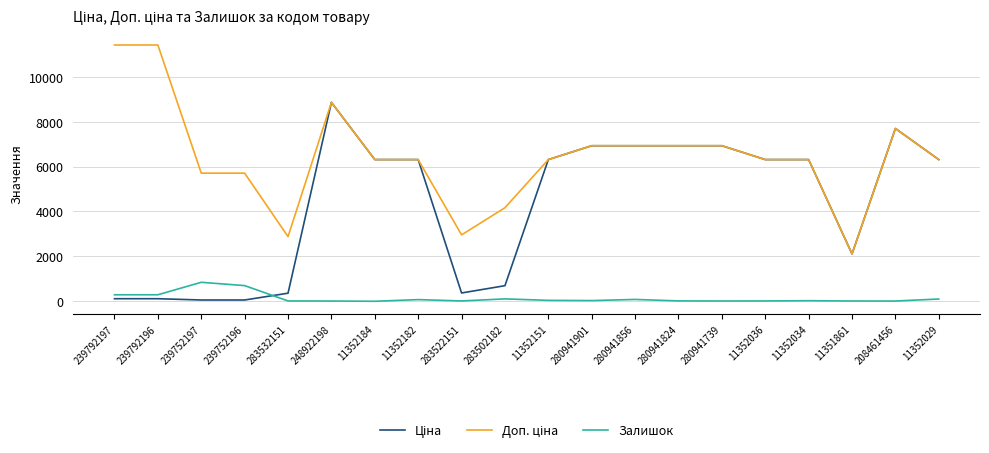

Is this an area chart (filled region under the line)?

No